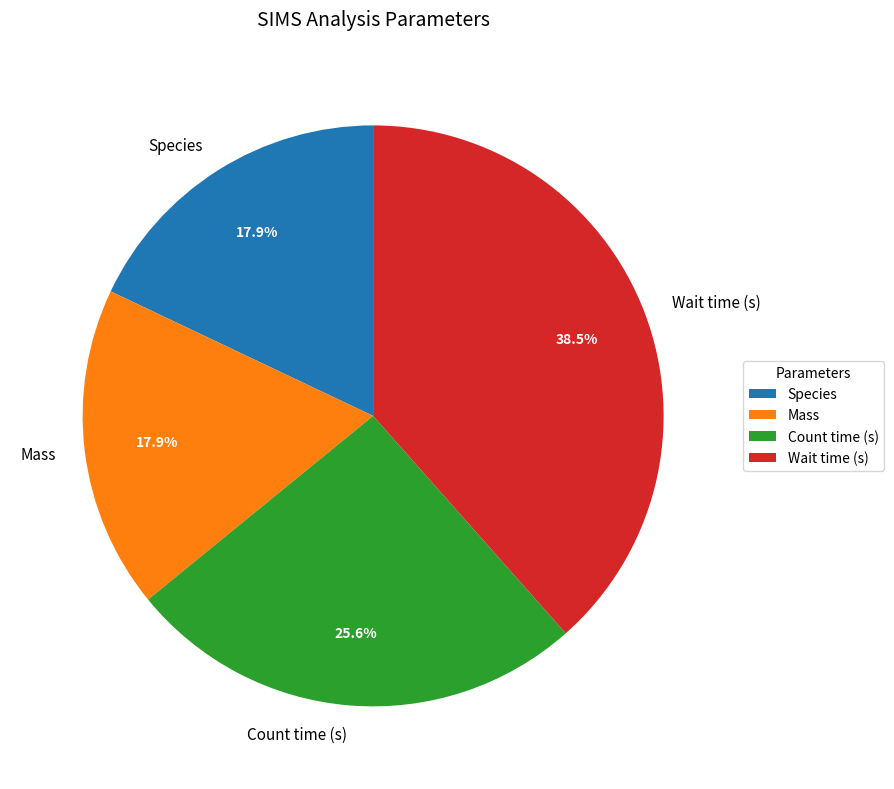

Which category has the biggest portion of the pie?

Wait time (s)